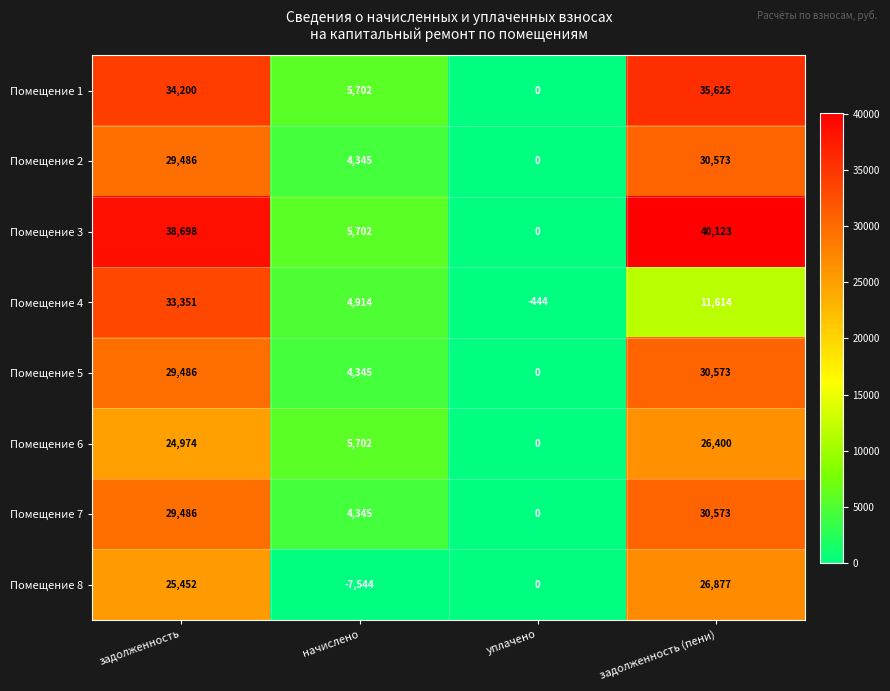

True or false: Помещение 4 has a value of 7729 at задолженность (пени).

False